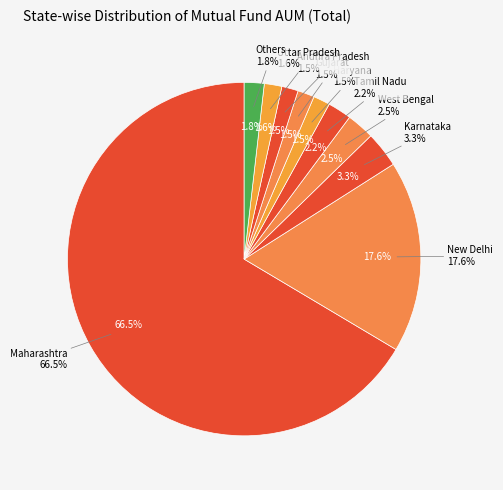

To the nearest percent, what percentage of the pie is Maharashtra?

67%